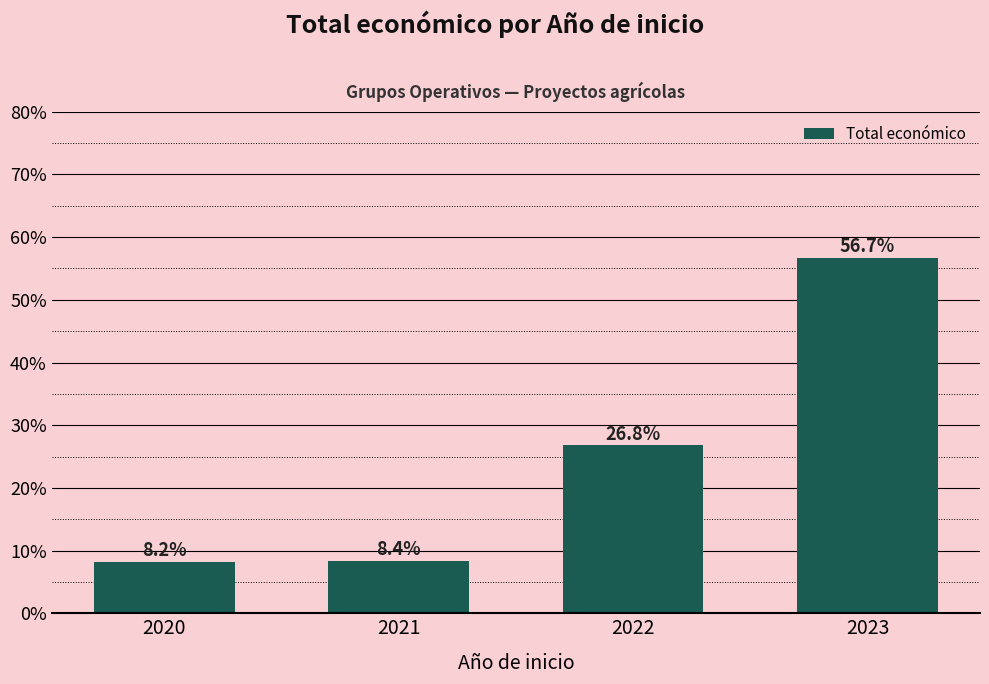

List the labels in order of value, smallest first.

2020, 2021, 2022, 2023